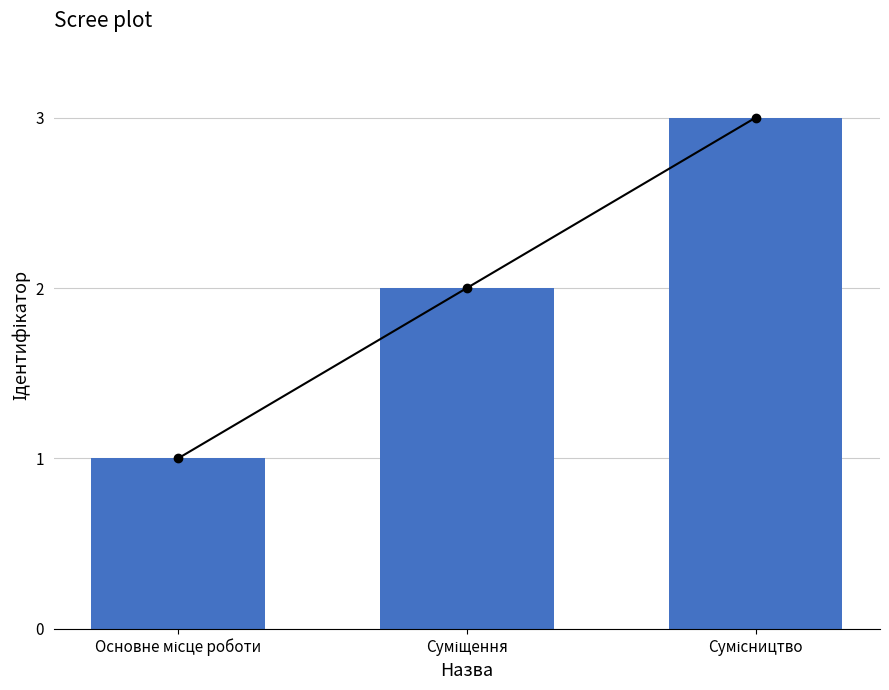

Where does the data first go above 2?

Сумісництво